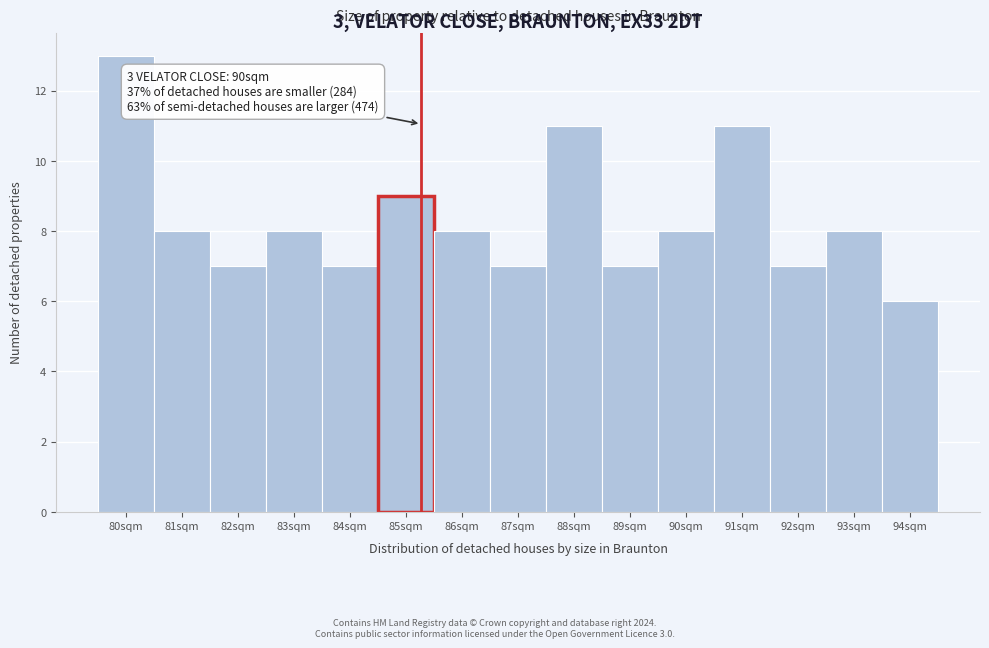

Reading left to right, transcribe all the data shown in this chart.

13	8	7	8	7	9	8	7	11	7	8	11	7	8	6